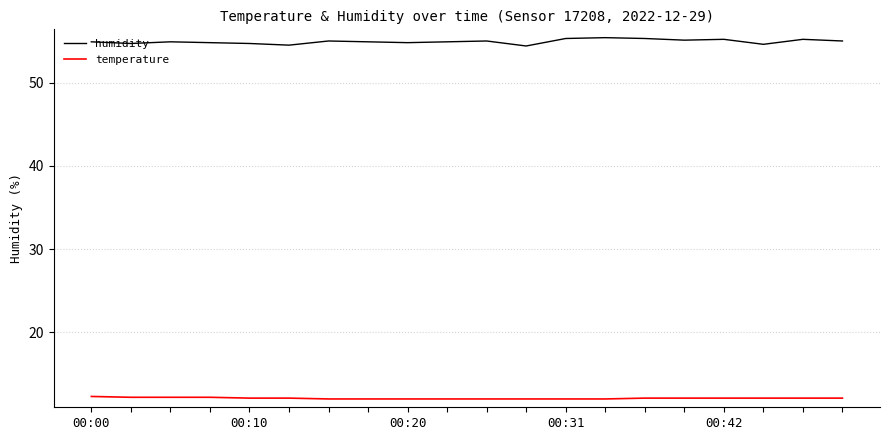

What is the highest value of the temperature series?

12.3